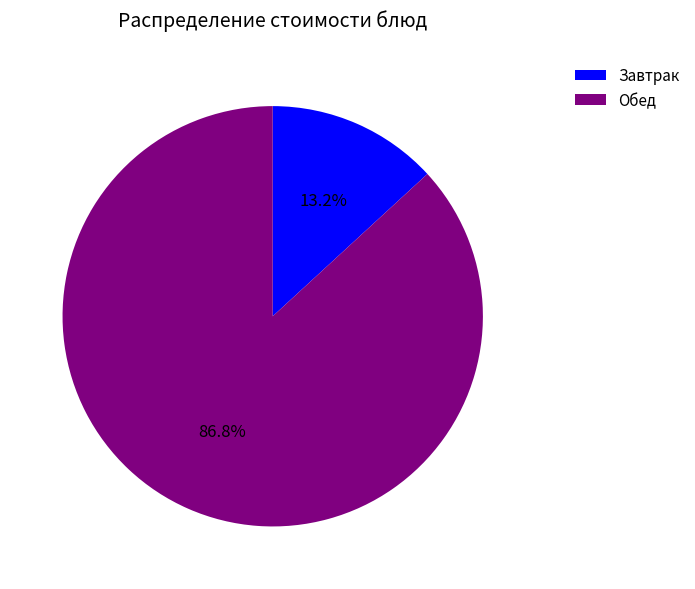

Is there any slice that represents more than half of the pie?

Yes